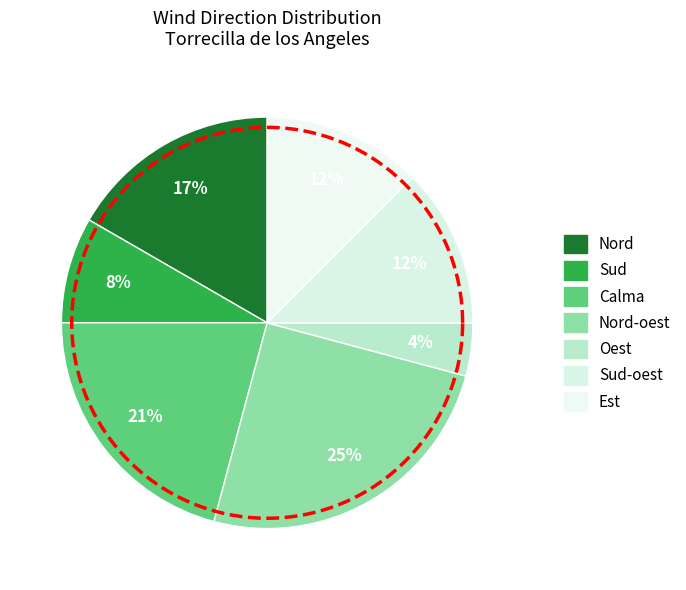

Combined, do Calma and Nord account for over 50%?

No